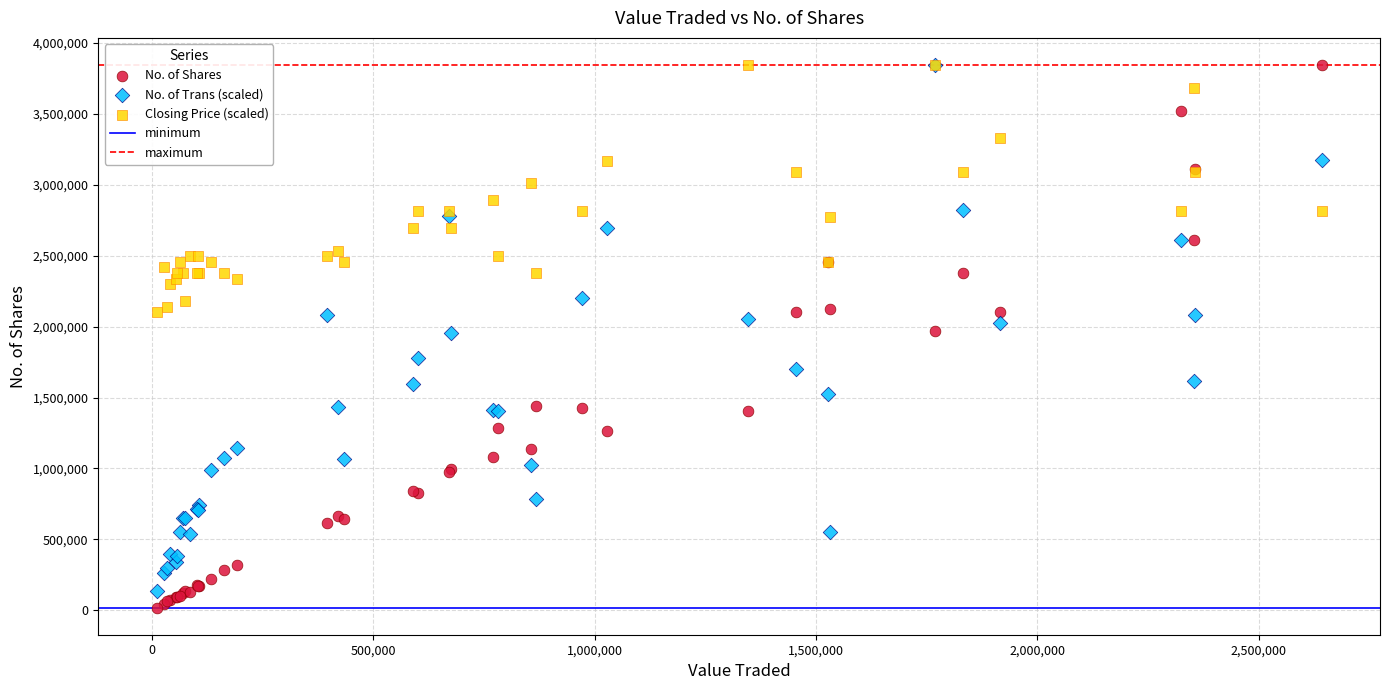

Which series contains the lowest Y value?

No. of Shares